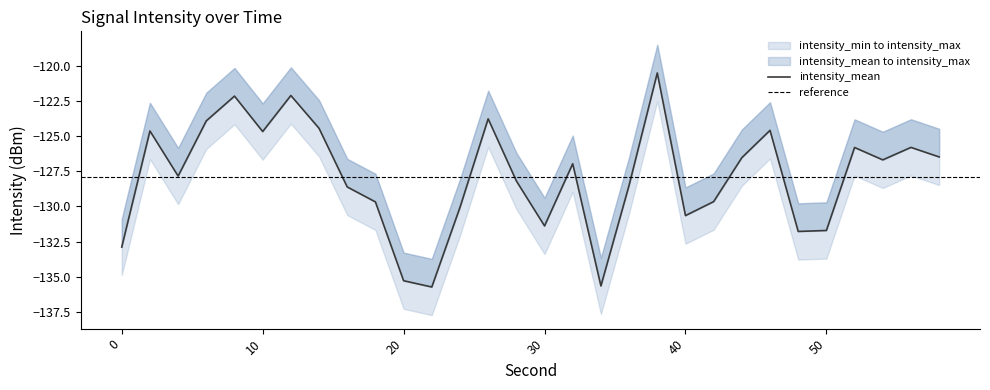

At which label does intensity_max first exceed -124?

2